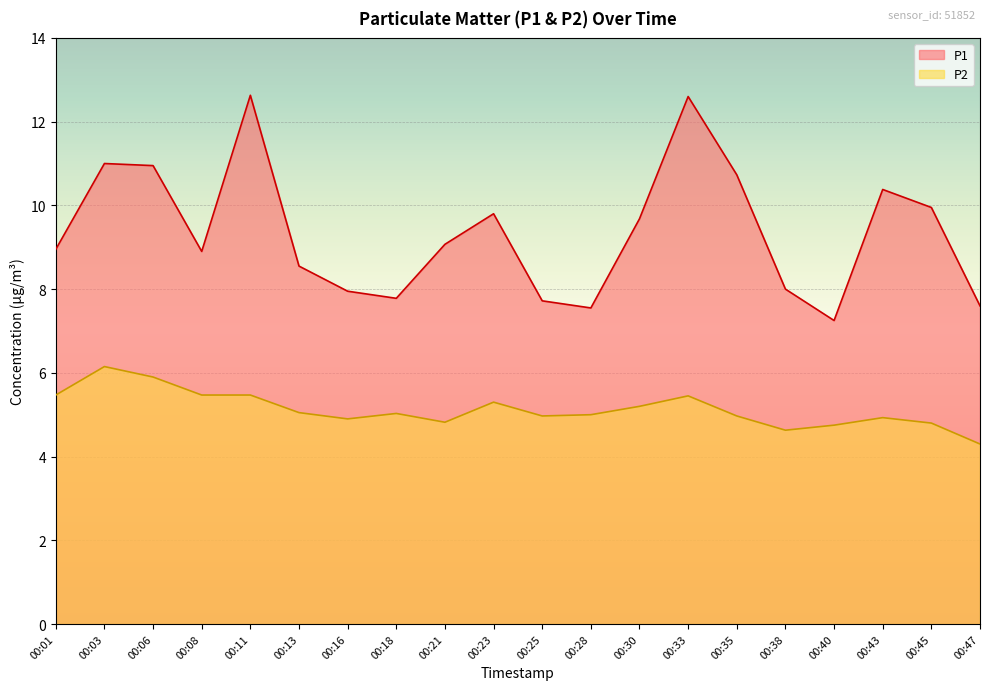

At how many categories does at least one series exceed 7?

20